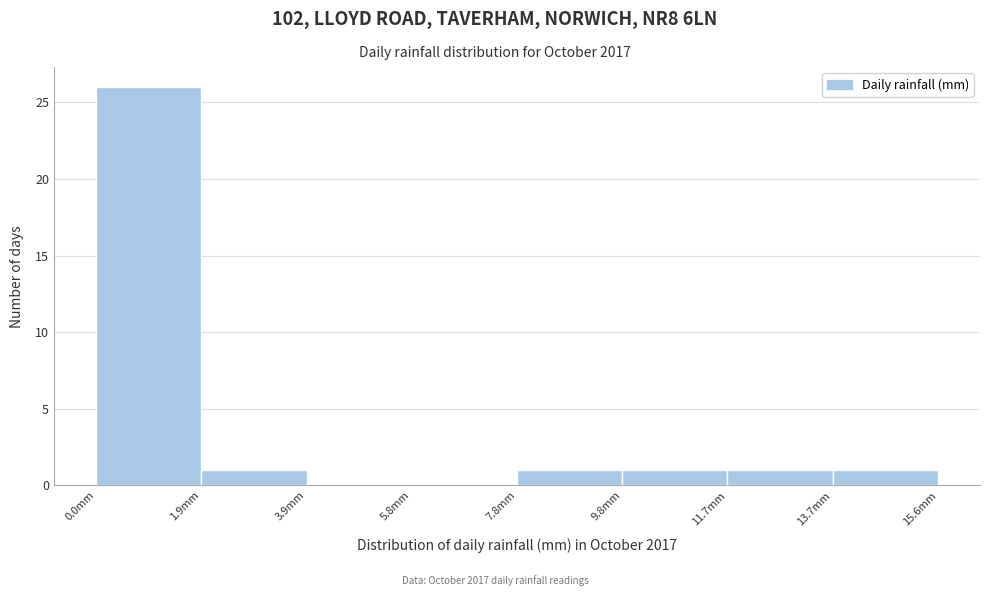

Reading left to right, list every bar in this chart as the range it spans on the x-axis followed by its height. Neither the bar edges nor the heights are printed on the chart, so give them approximately, as read against the axes.

0.00 to 1.95: 26
1.95 to 3.90: 1
3.90 to 5.85: 0
5.85 to 7.80: 0
7.80 to 9.75: 1
9.75 to 11.70: 1
11.70 to 13.65: 1
13.65 to 15.60: 1